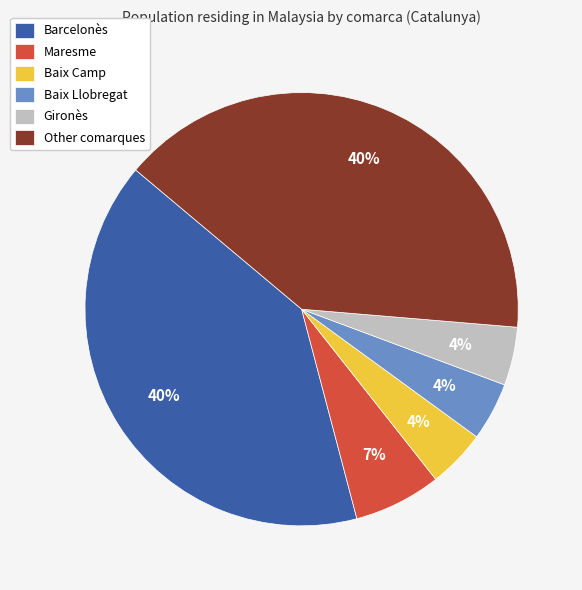

True or false: Baix Llobregat accounts for 4% of the total.

True